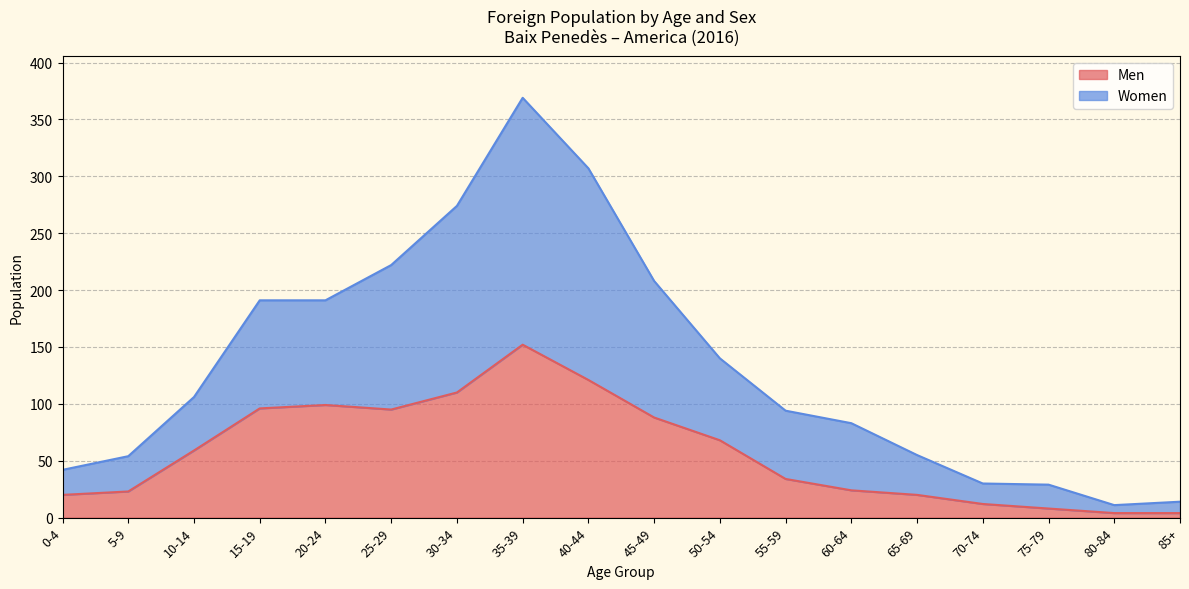

What position from the left is 50-54?

11